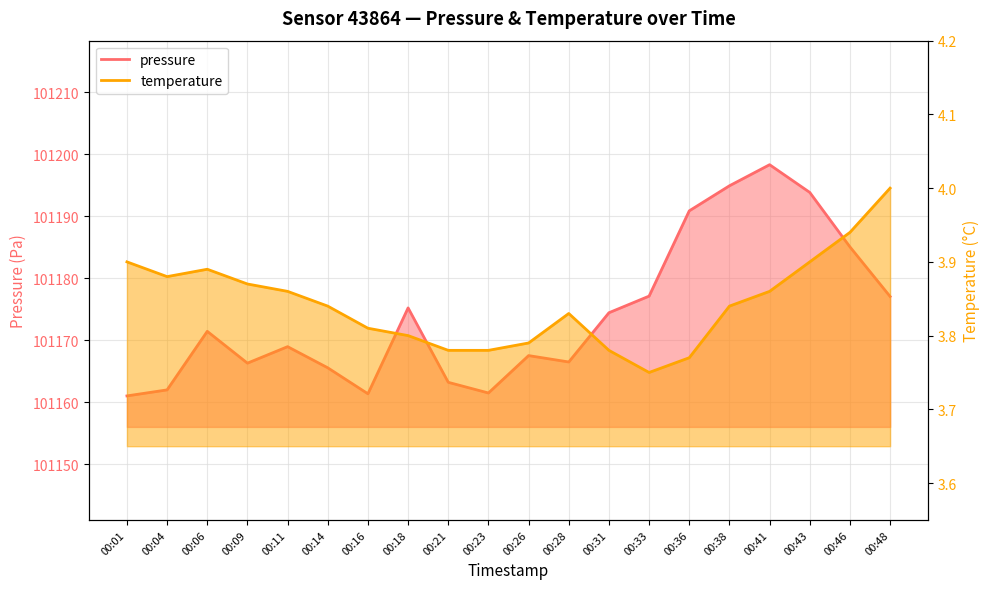

Is the value of pressure at 00:04 greater than the value of temperature at 00:46?

Yes